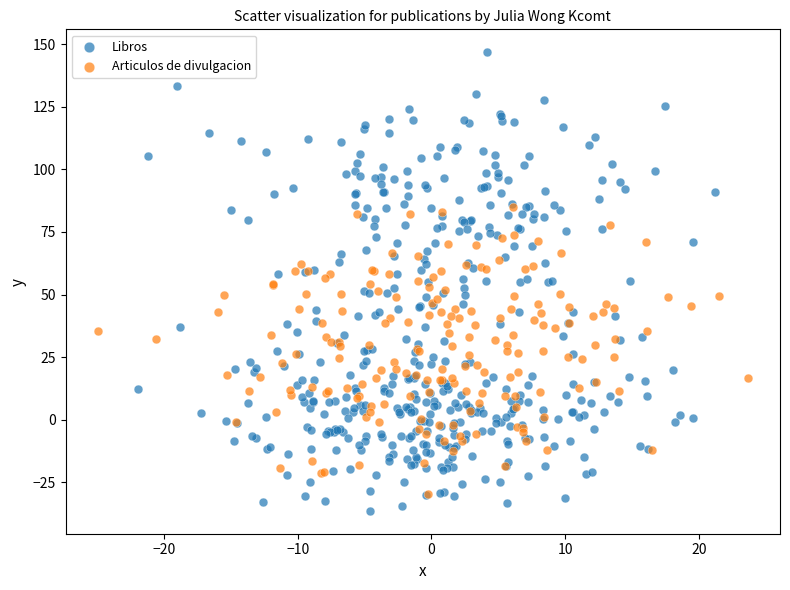

Which series has the largest Y range (max minus min)?

Libros